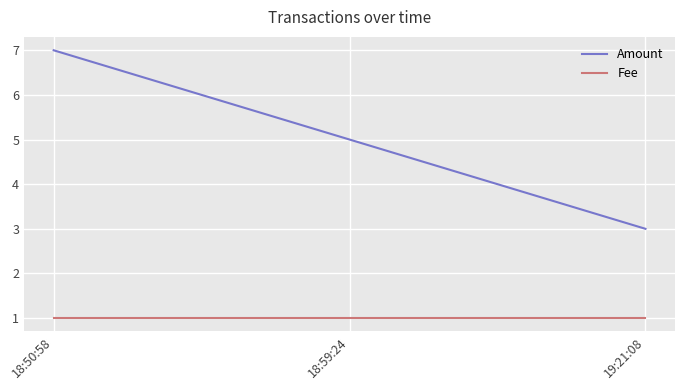

Reading left to right, list all the values displayed in this chart.

Amount: 18:50:58=7	18:59:24=5	19:21:08=3
Fee: 18:50:58=1	18:59:24=1	19:21:08=1